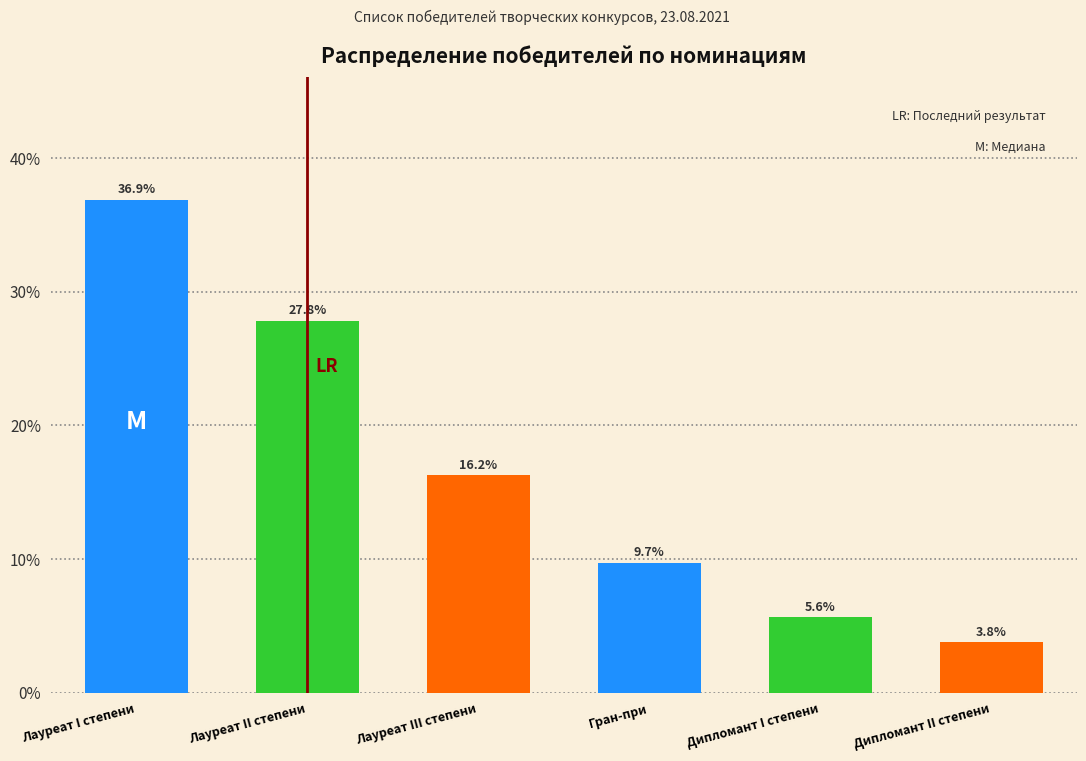

What position from the left is Дипломант I степени?

5